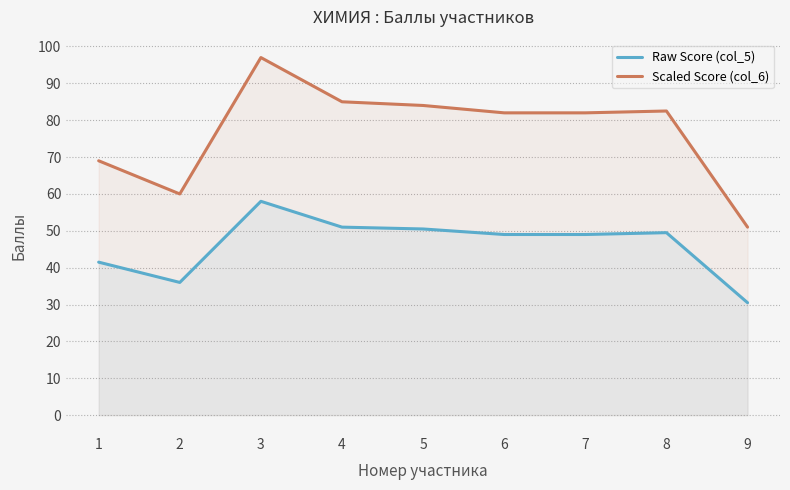

True or false: Raw Score (col_5) and Scaled Score (col_6) intersect in this chart.

False